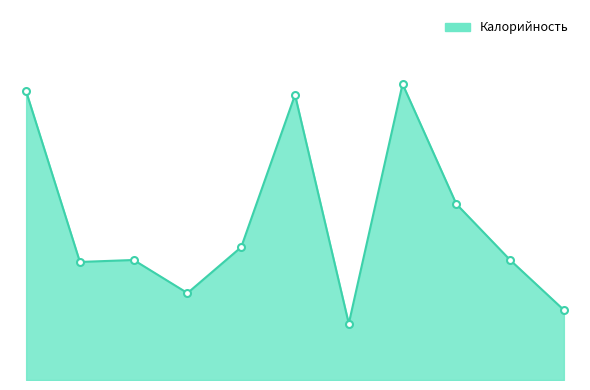

Does the chart display data point markers on the line(s)?

No